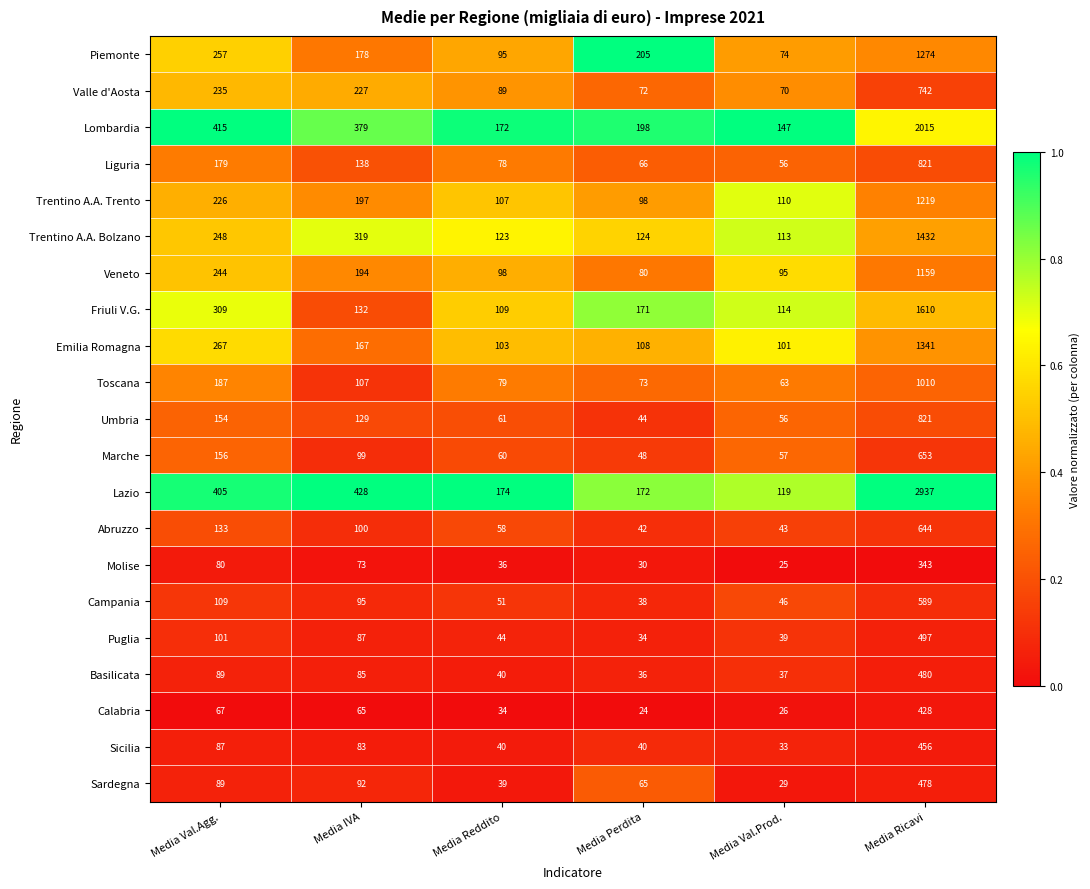

Rank the categories by Campania value from lowest to highest.

Media Perdita, Media Val.Prod., Media Reddito, Media IVA, Media Val.Agg., Media Ricavi